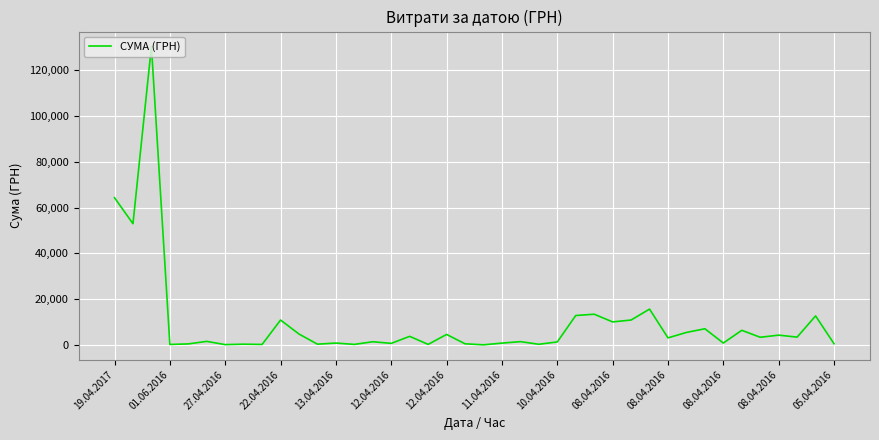

What is the greatest value displayed?

130379.7